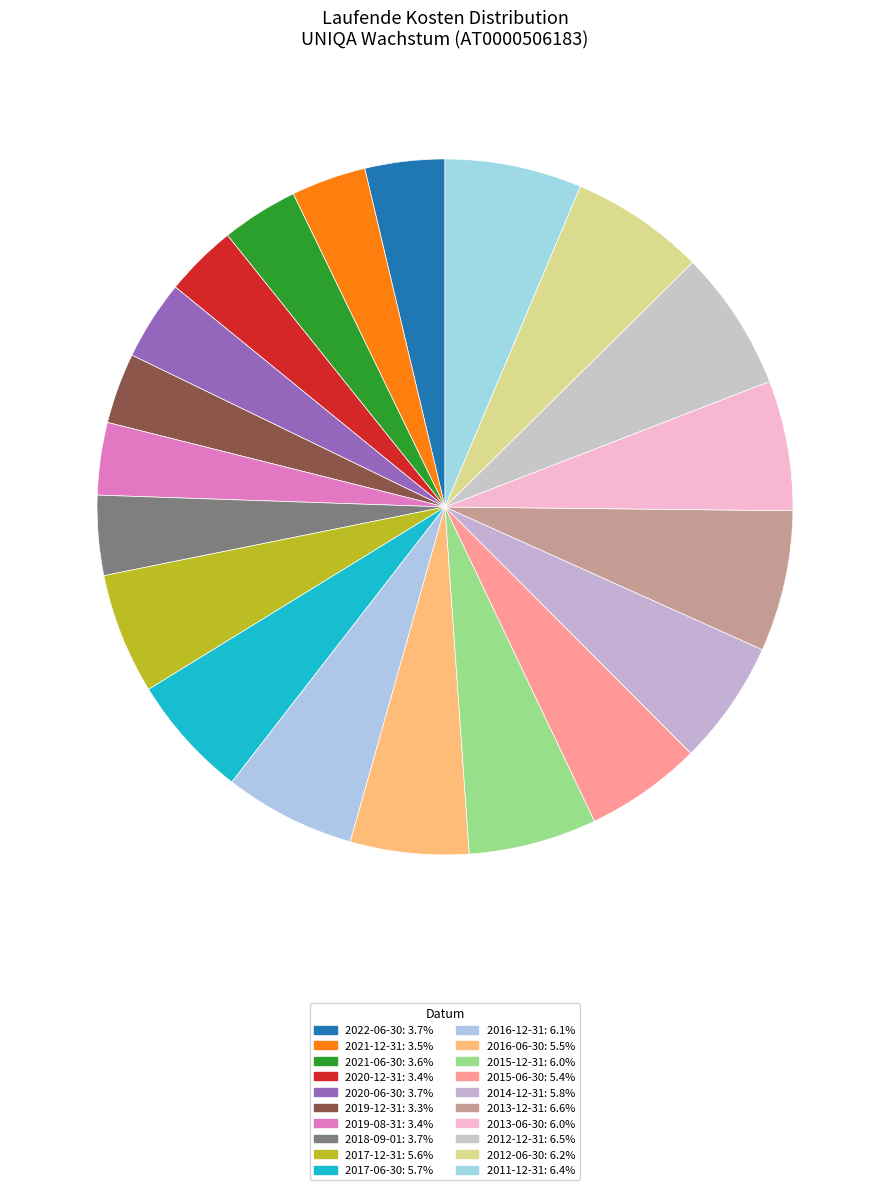

To the nearest percent, what is the combined percentage of 2012-12-31 and 2021-12-31?

10%